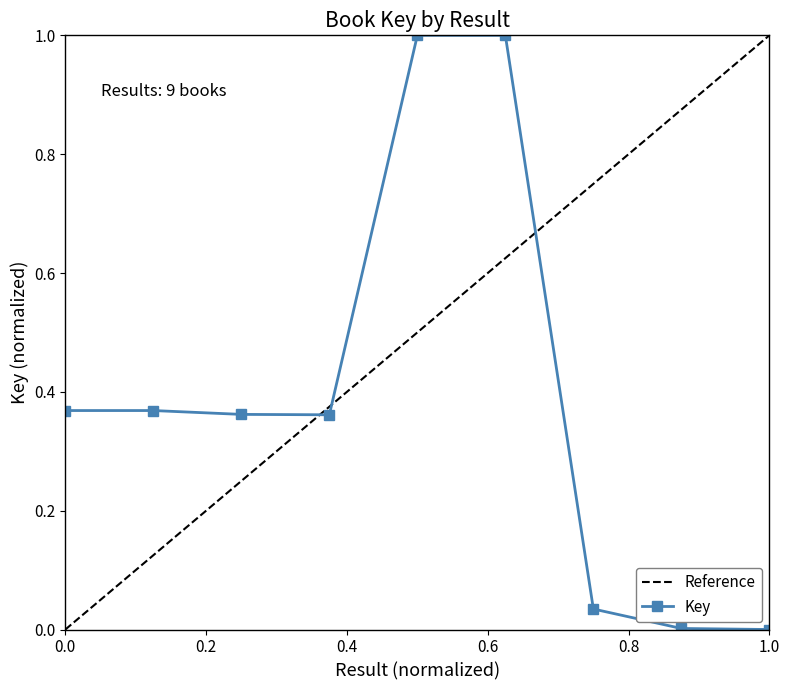

Which has a higher value, 2 or 5?

5